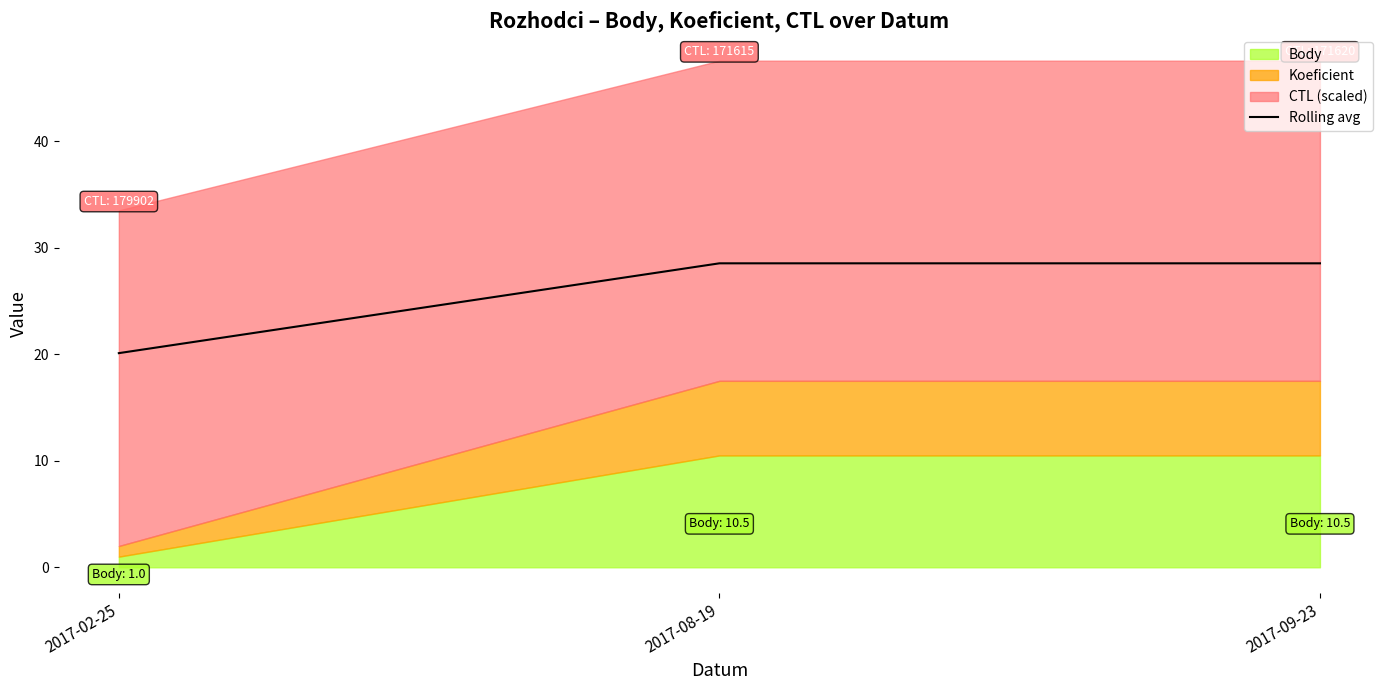

What position from the right is 2017-08-19?

2